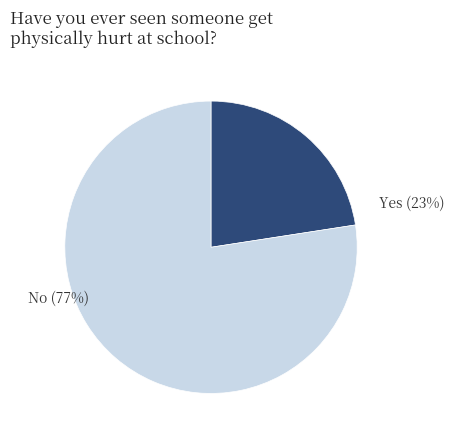

Is it true that No is 85% of the pie?

False